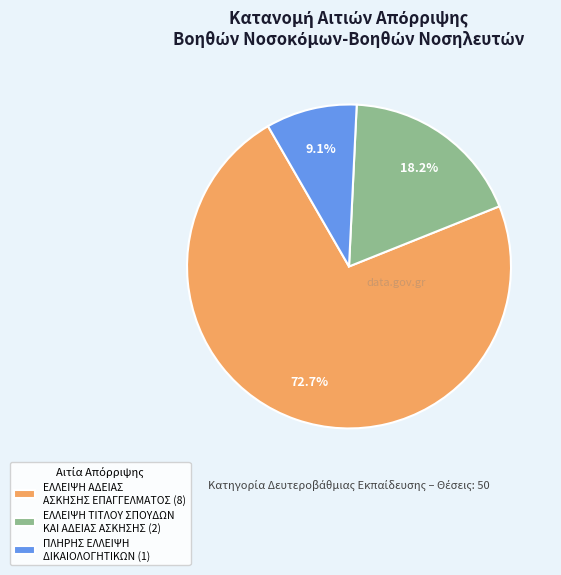

Between ΕΛΛΕΙΨΗ ΤΙΤΛΟΥ ΣΠΟΥΔΩΝ ΚΑΙ ΑΔΕΙΑΣ ΑΣΚΗΣΗΣ and ΠΛΗΡΗΣ ΕΛΛΕΙΨΗ ΔΙΚΑΙΟΛΟΓΗΤΙΚΩΝ, which is larger?

ΕΛΛΕΙΨΗ ΤΙΤΛΟΥ ΣΠΟΥΔΩΝ ΚΑΙ ΑΔΕΙΑΣ ΑΣΚΗΣΗΣ